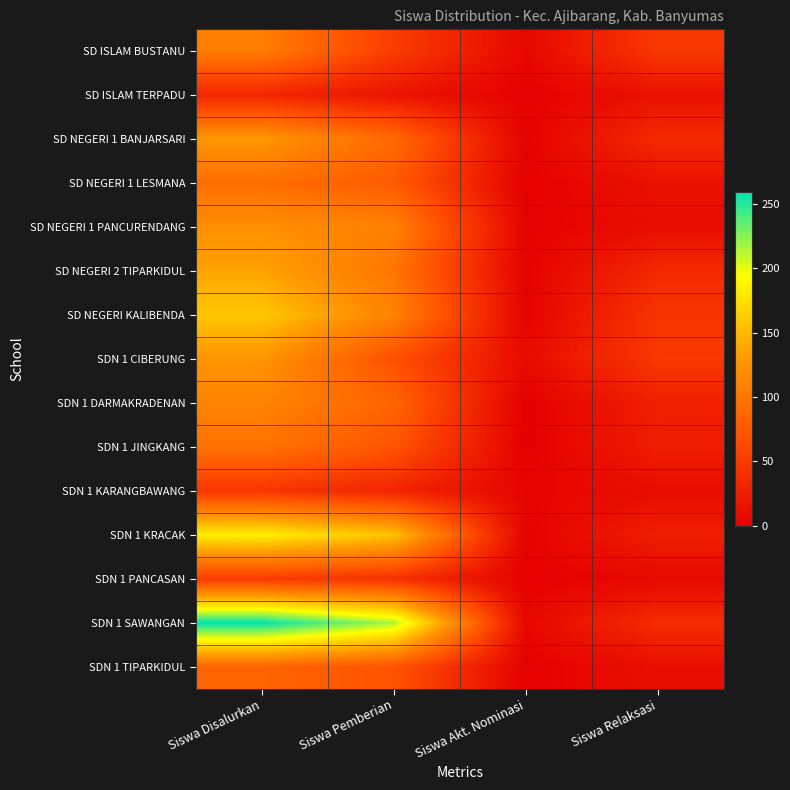

Rank the series by their maximum value, from highest to lowest.

SDN 1 SAWANGAN, SDN 1 KRACAK, SD NEGERI KALIBENDA, SD NEGERI 2 TIPARKIDUL, SD NEGERI 1 BANJARSARI, SDN 1 CIBERUNG, SD NEGERI 1 PANCURENDANG, SDN 1 DARMAKRADENAN, SD ISLAM BUSTANU, SDN 1 JINGKANG, SD NEGERI 1 LESMANA, SDN 1 TIPARKIDUL, SDN 1 PANCASAN, SDN 1 KARANGBAWANG, SD ISLAM TERPADU